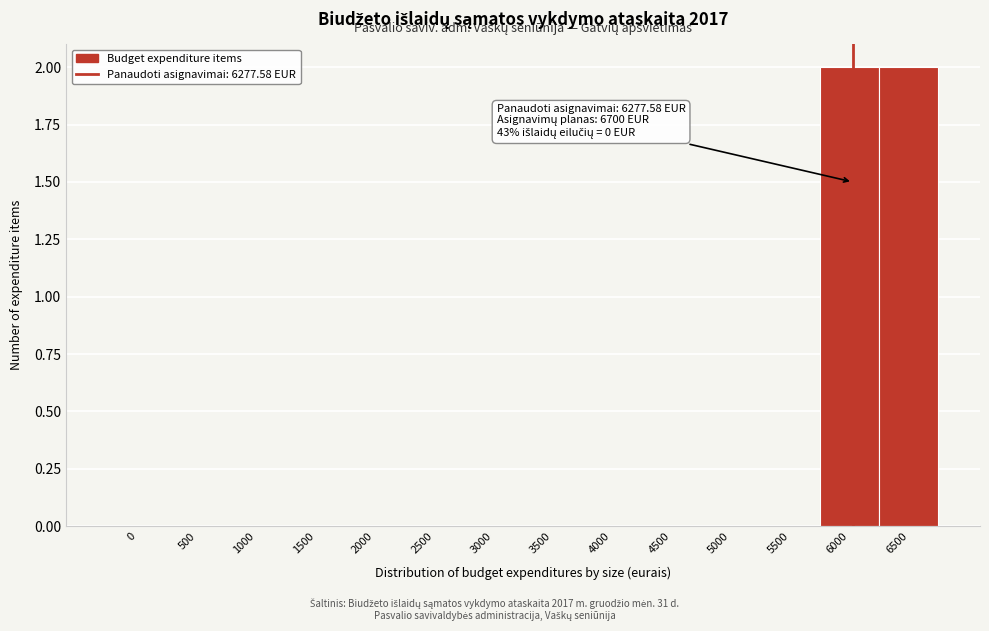

Reading left to right, what are all the values shown in this chart?

0=0	500=0	1000=0	1500=0	2000=0	2500=0	3000=0	3500=0	4000=0	4500=0	5000=0	5500=0	6000=2	6500=2